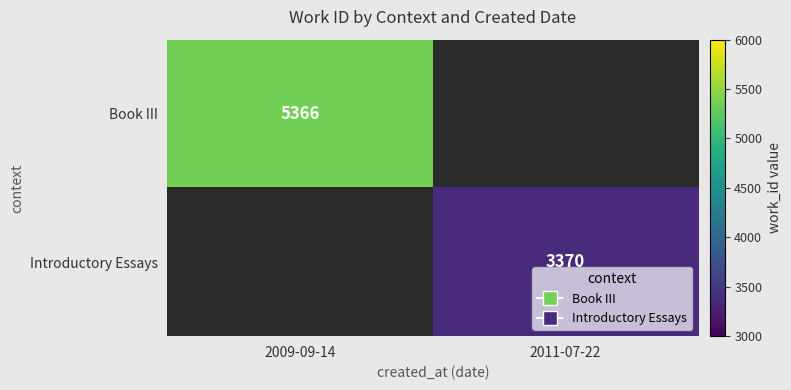

At how many categories does at least one series exceed 4261?

1